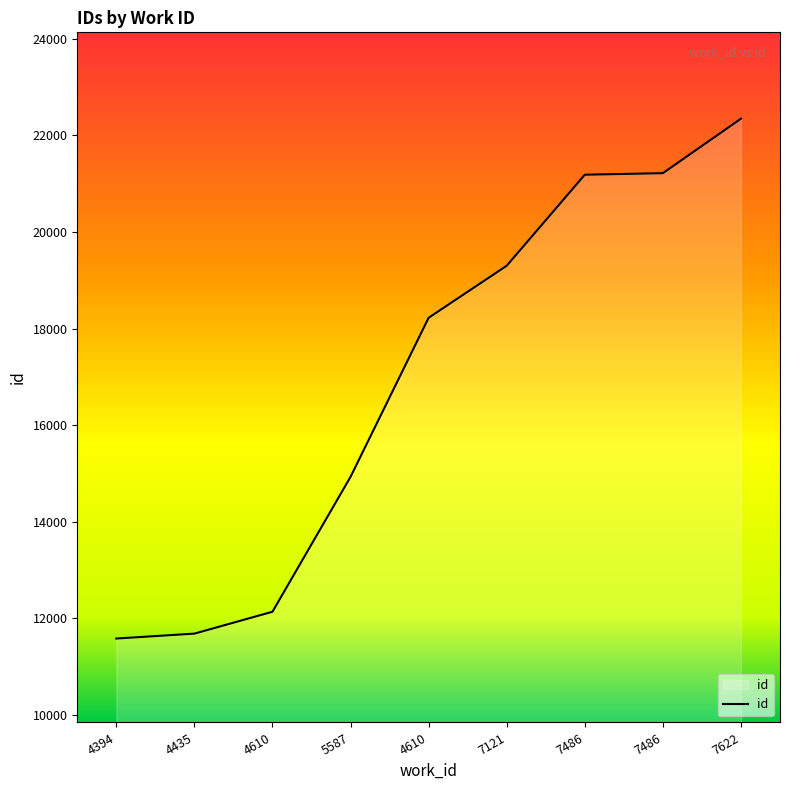

What is the label of the 5th point from the left?

4610